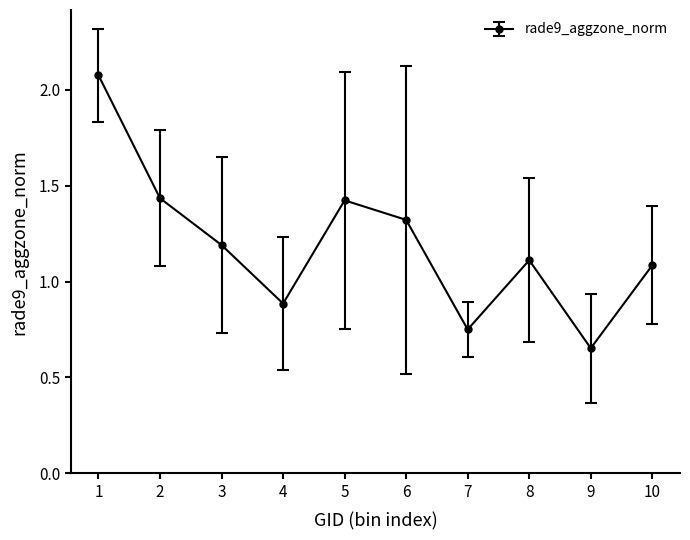

Approximately how many times larger is the value at 2 compared to 6?

1.1